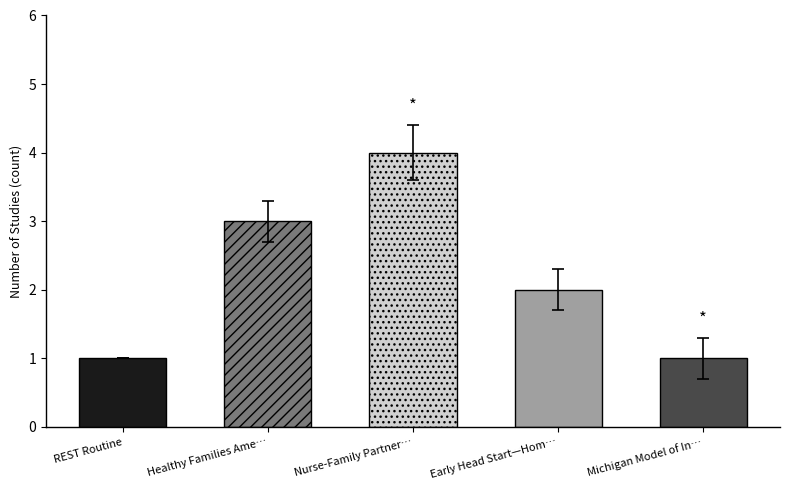

The value at REST Routine is 2. True or false?

False